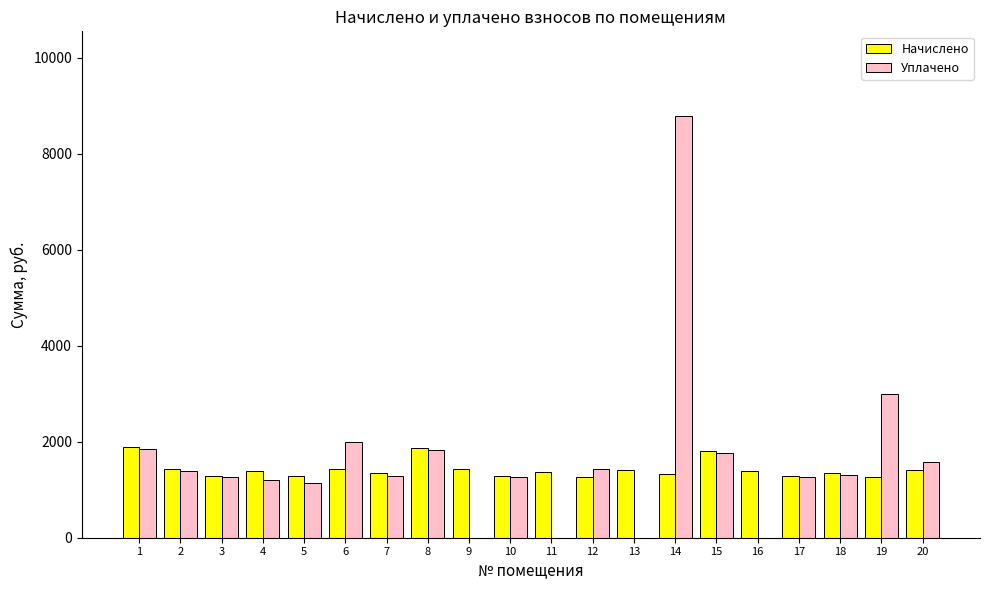

What are all the series names shown in the legend?

Начислено, Уплачено